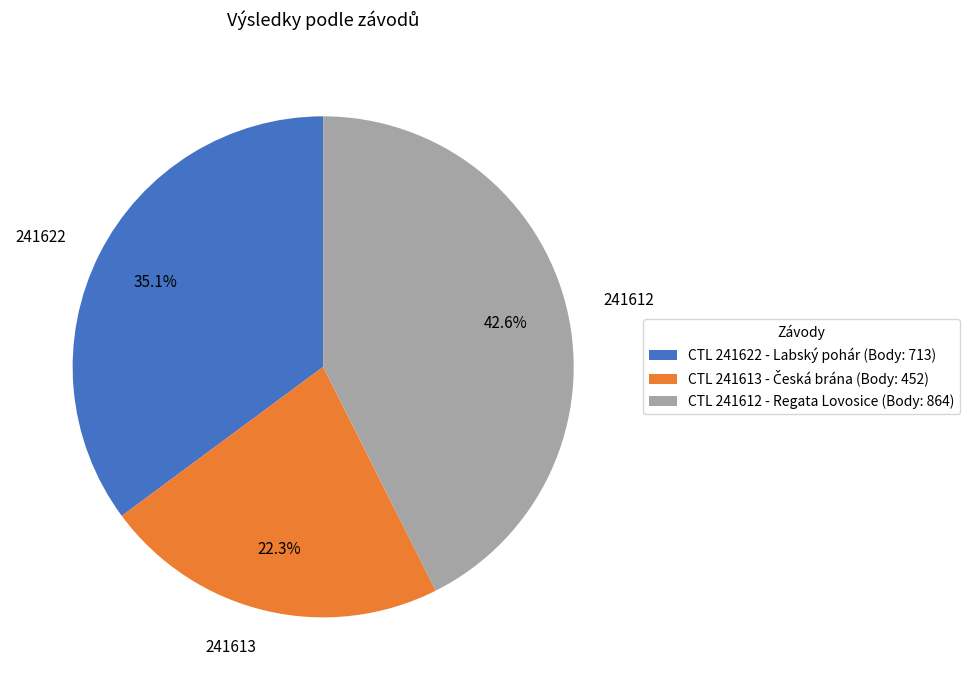

Which has a higher value, 241612 or 241622?

241612